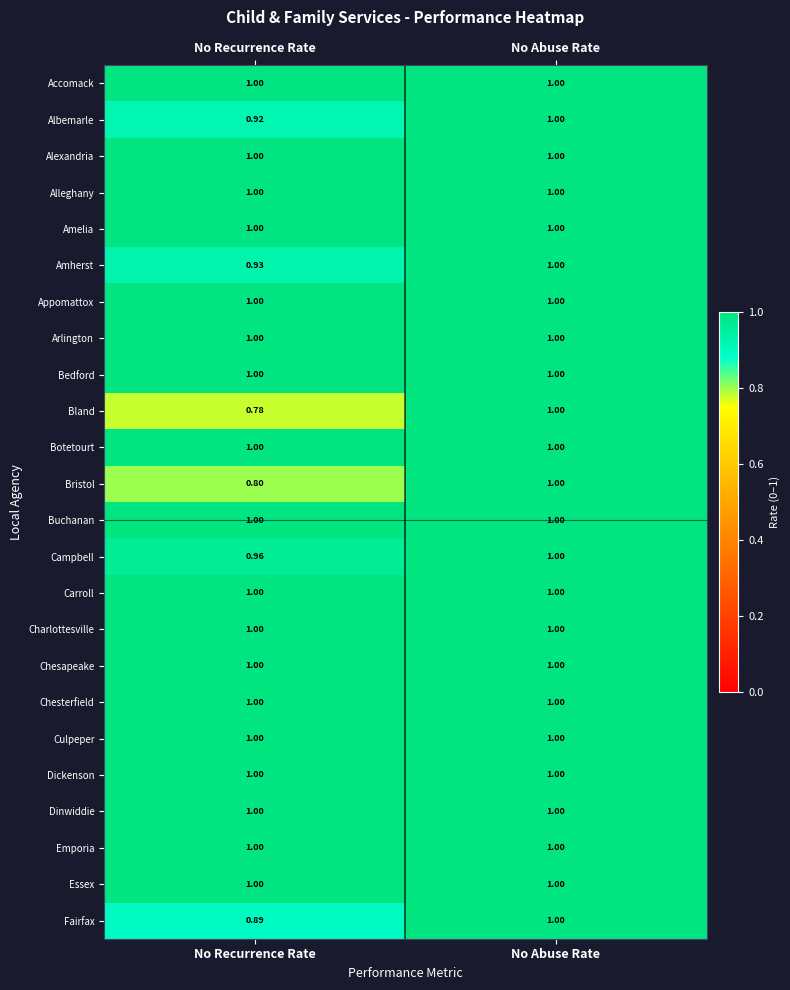

At which label does Bland reach its minimum?

No Recurrence Rate